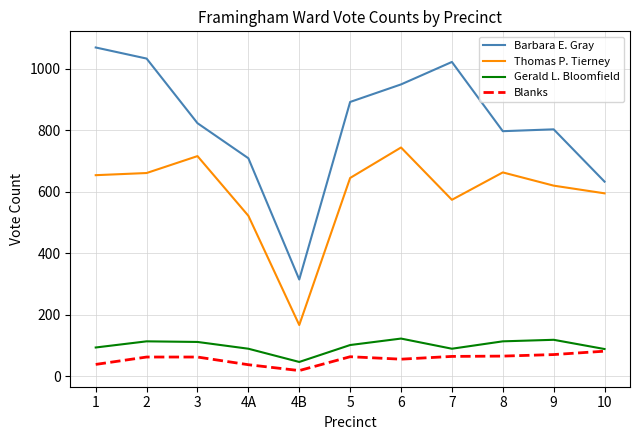

Is the value of Gerald L. Bloomfield at 10 greater than the value of Barbara E. Gray at 9?

No